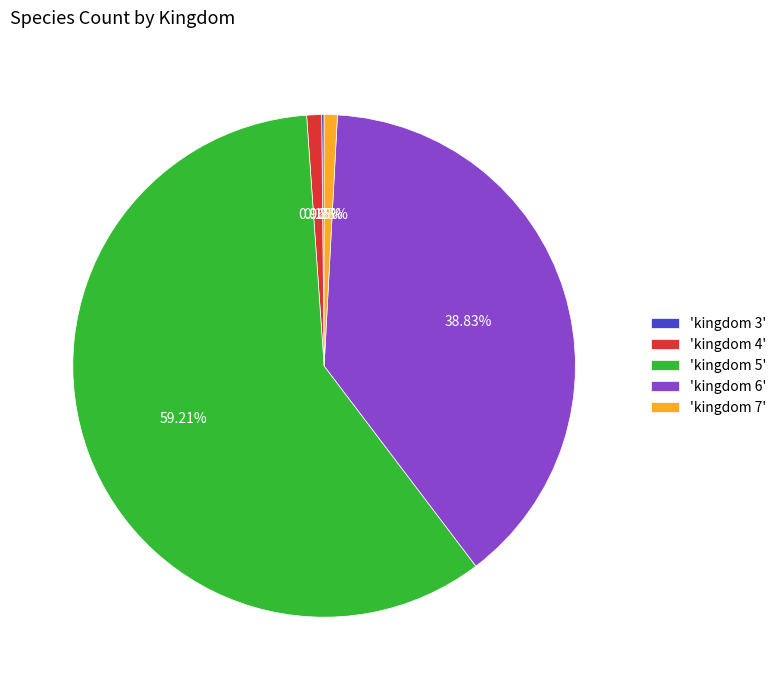

Is 'kingdom 7' the majority of the pie?

No